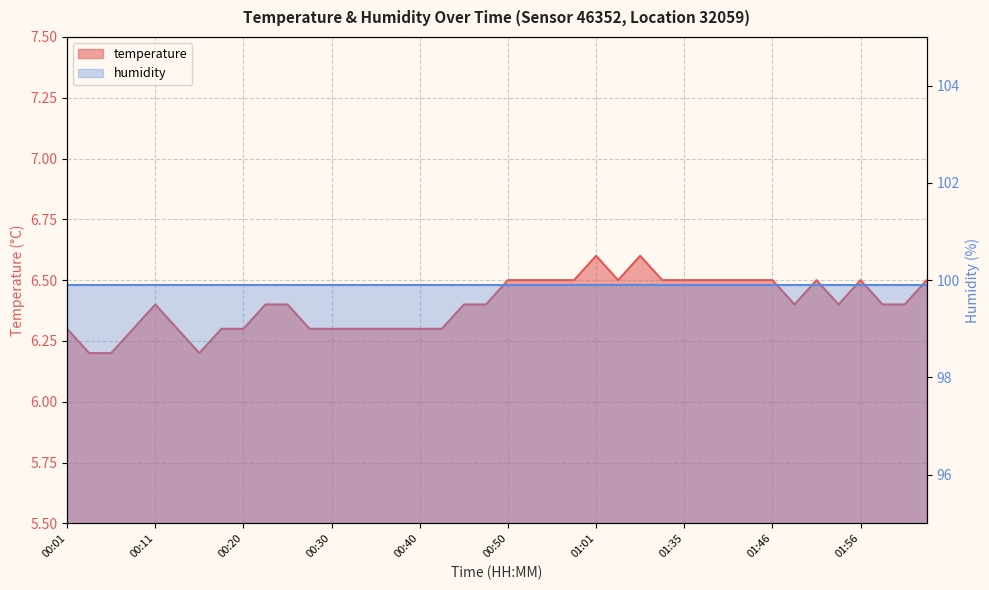

What is the difference between the values at 00:40 and 01:30?

0.2